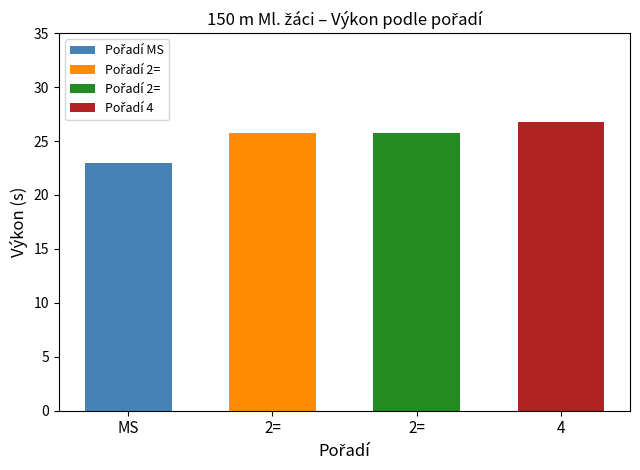

What is the change in value from 2= to 4?

+1.1